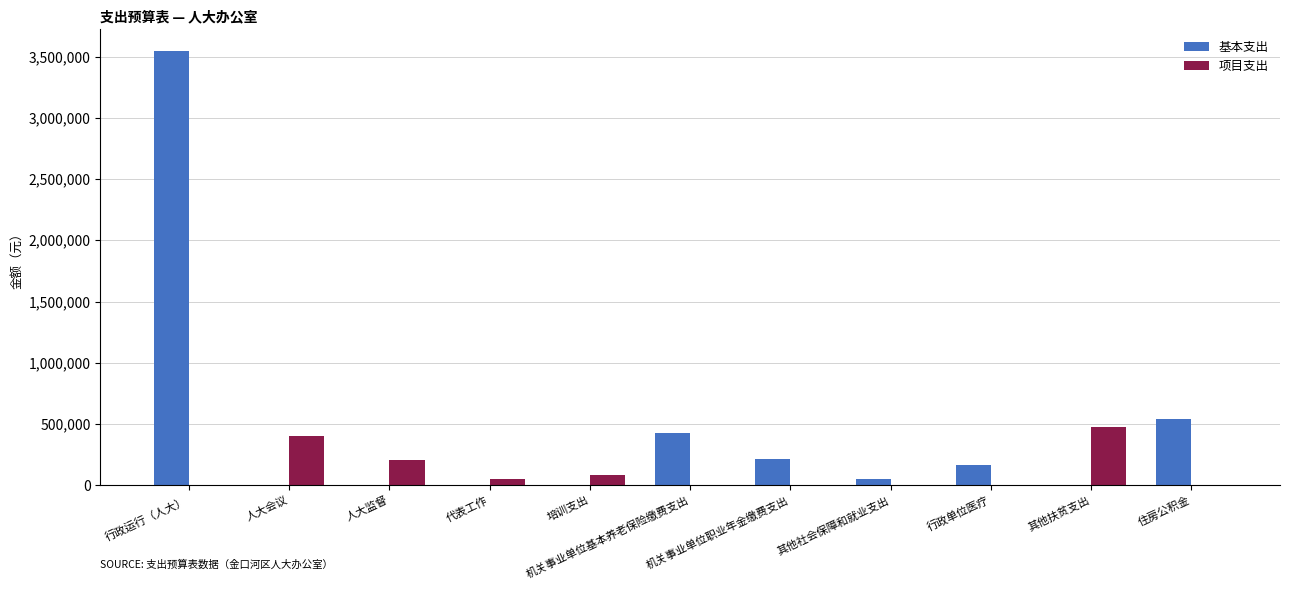

Reading left to right, list all the values displayed in this chart.

基本支出: 3545181	0	0	0	0	426048	213024	53224	162420	0	542304
项目支出: 0	400000	210000	50000	80000	0	0	0	0	474800	0